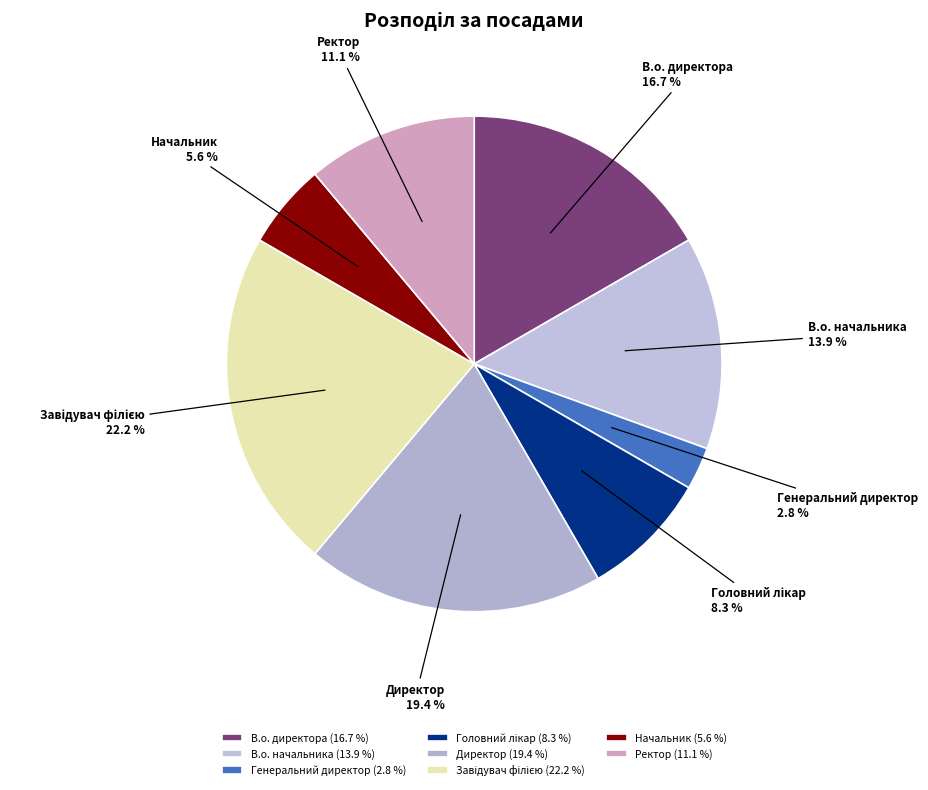

How many segments does this pie chart have?

8